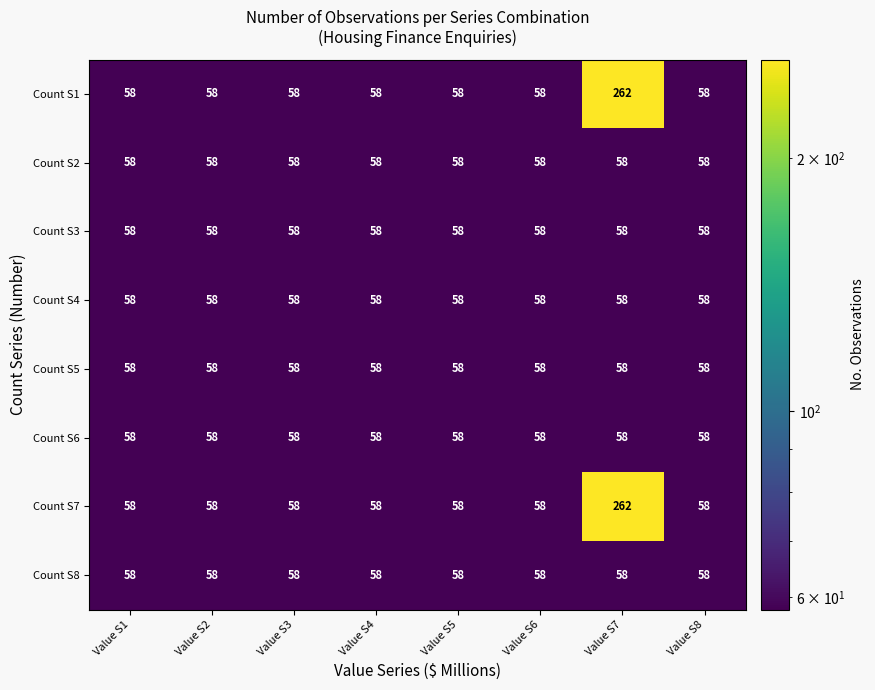

The Count S3 series shows 88 at Value S4. True or false?

False